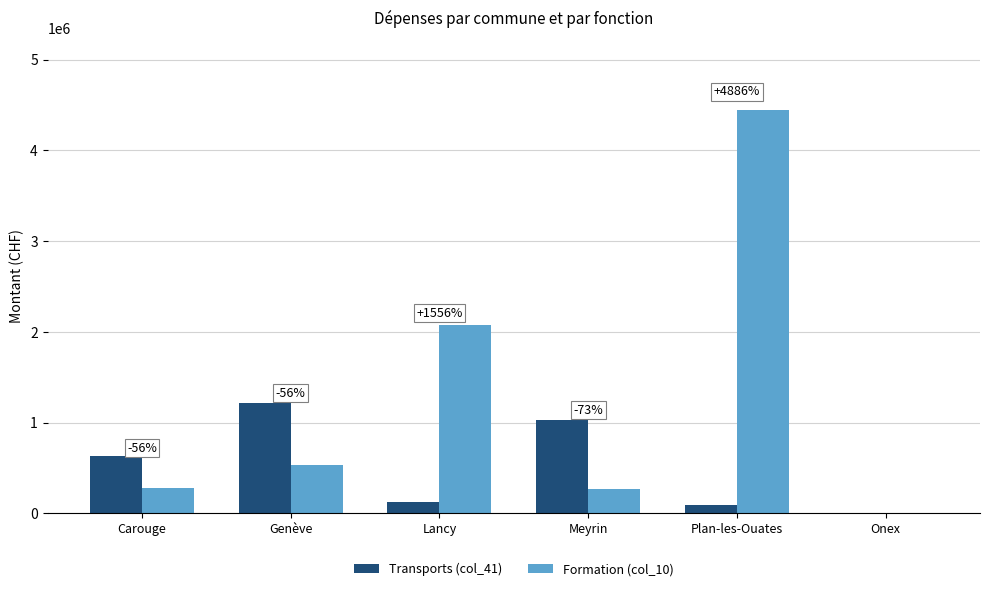

Which series has the largest range (max minus min)?

Formation (col_10)